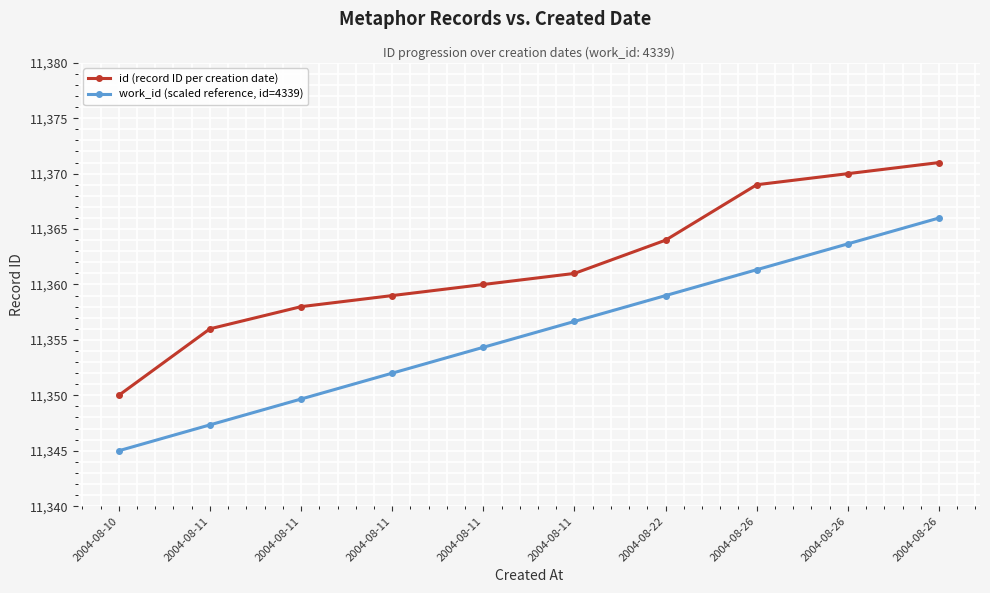

How many lines are shown in the chart?

2